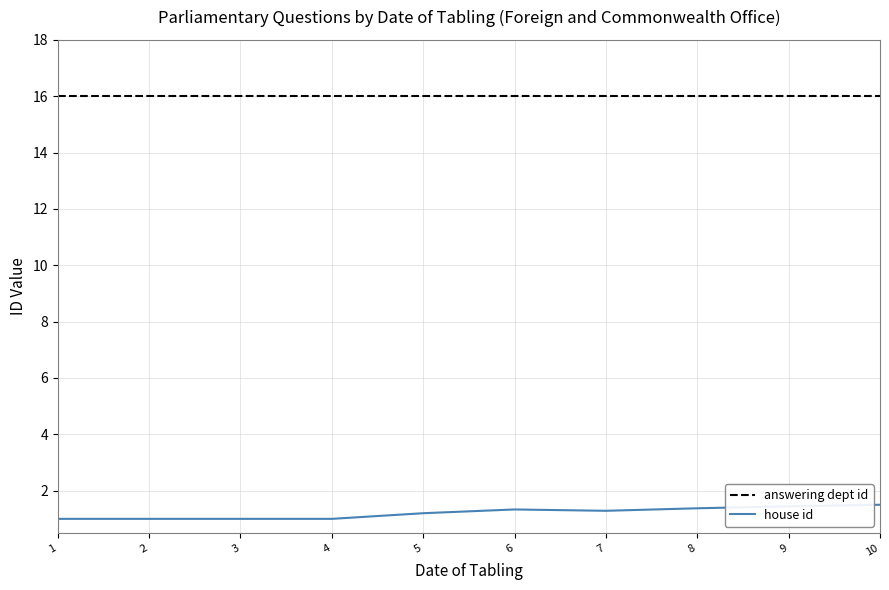

True or false: answering dept id and house id cross at least once.

False